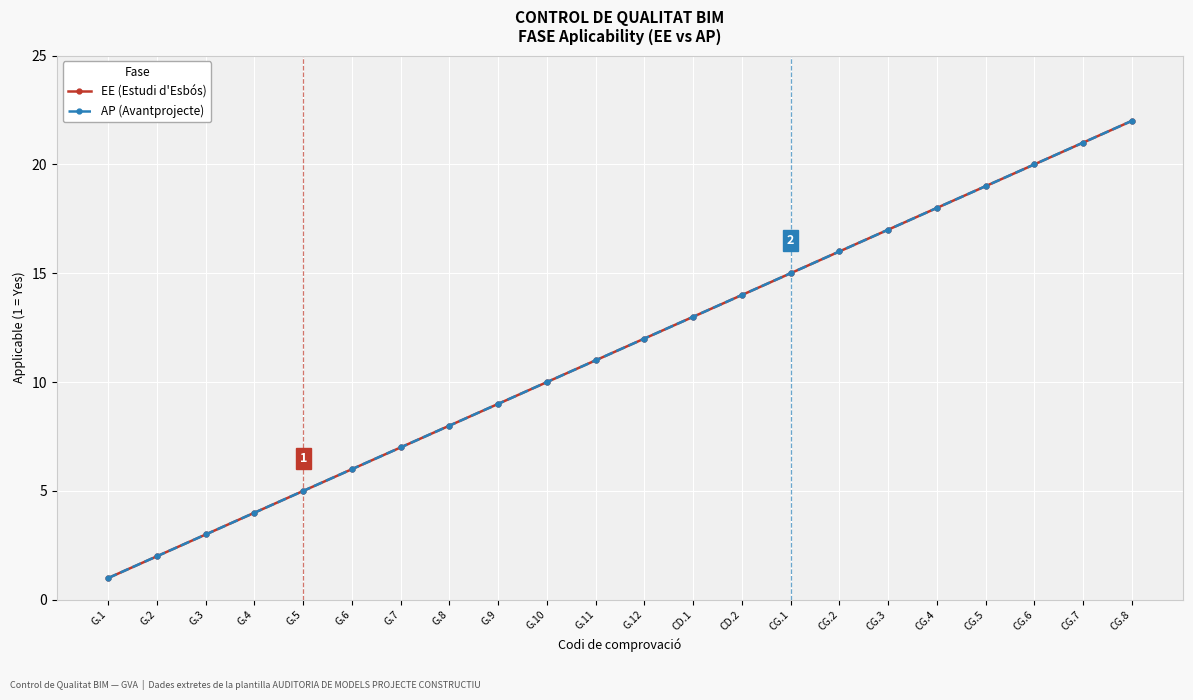

At how many categories does at least one series exceed 6?

16